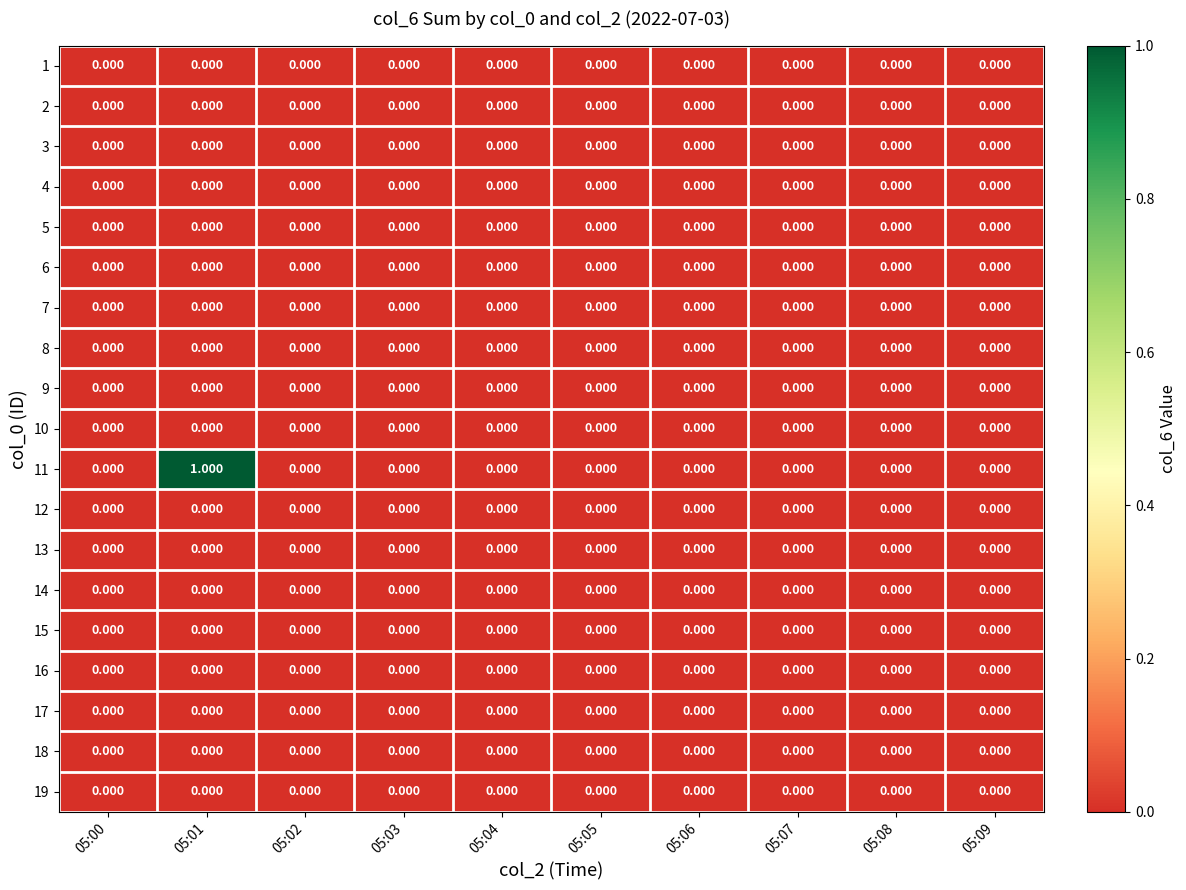

Which series changed the most between 05:01 and 05:09?

11